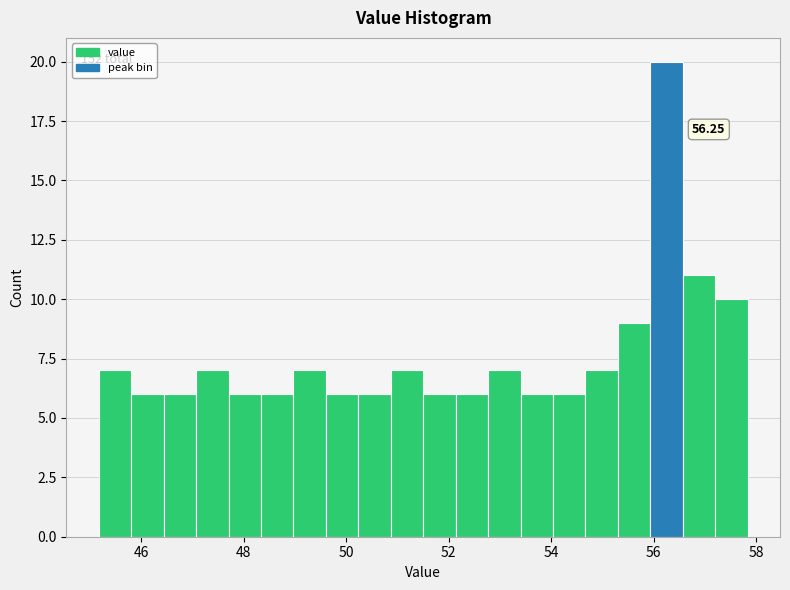

Read against the x-axis, roughly where is the centre of the tallest bar?

56.2